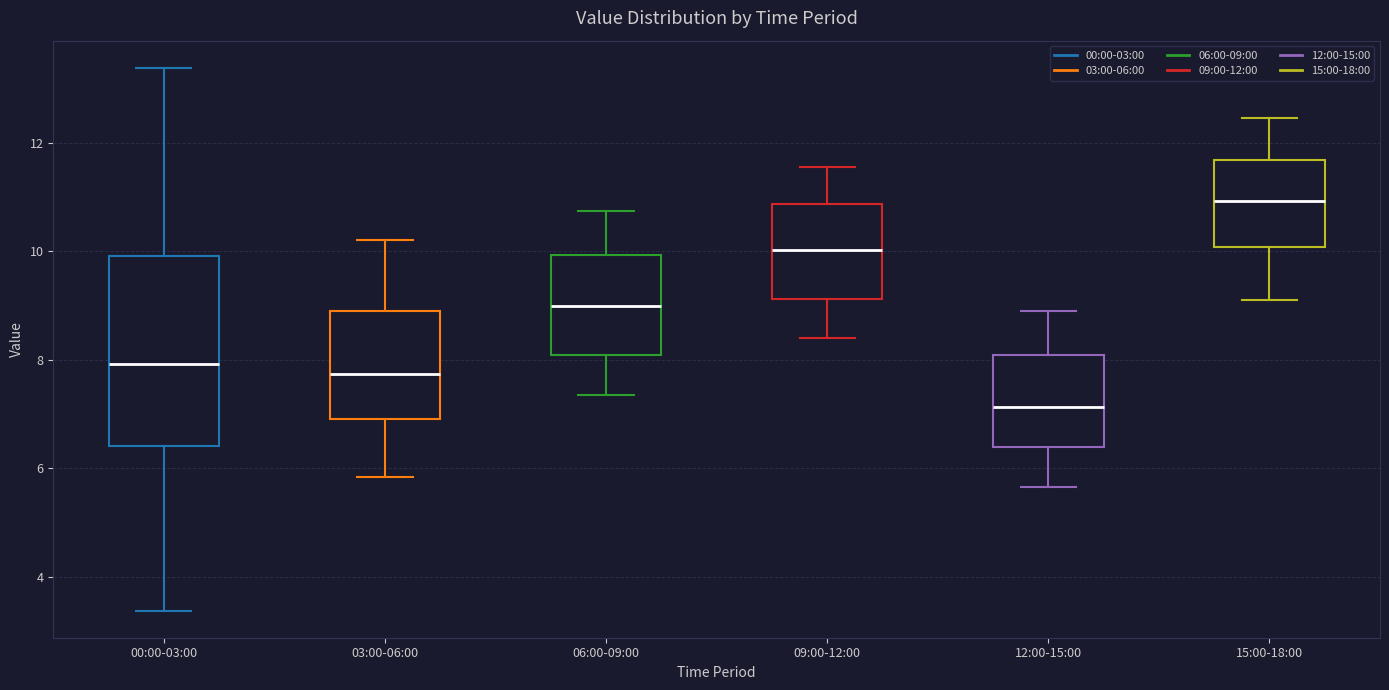

Reading left to right, transcribe this box plot: for each box, give where its median line is, the range the box spans, and where its two whiskers end, as read against the y-axis. The values are not printed on the chart, so give them approximately, as read against the axis.

00:00-03:00: median 8.0, box 6.4 to 10.0, whiskers 3.4 to 13.4
03:00-06:00: median 7.8, box 7.0 to 9.0, whiskers 5.8 to 10.2
06:00-09:00: median 9.0, box 8.0 to 10.0, whiskers 7.4 to 10.8
09:00-12:00: median 10.0, box 9.2 to 10.8, whiskers 8.4 to 11.6
12:00-15:00: median 7.2, box 6.4 to 8.0, whiskers 5.6 to 9.0
15:00-18:00: median 11.0, box 10.0 to 11.6, whiskers 9.2 to 12.4